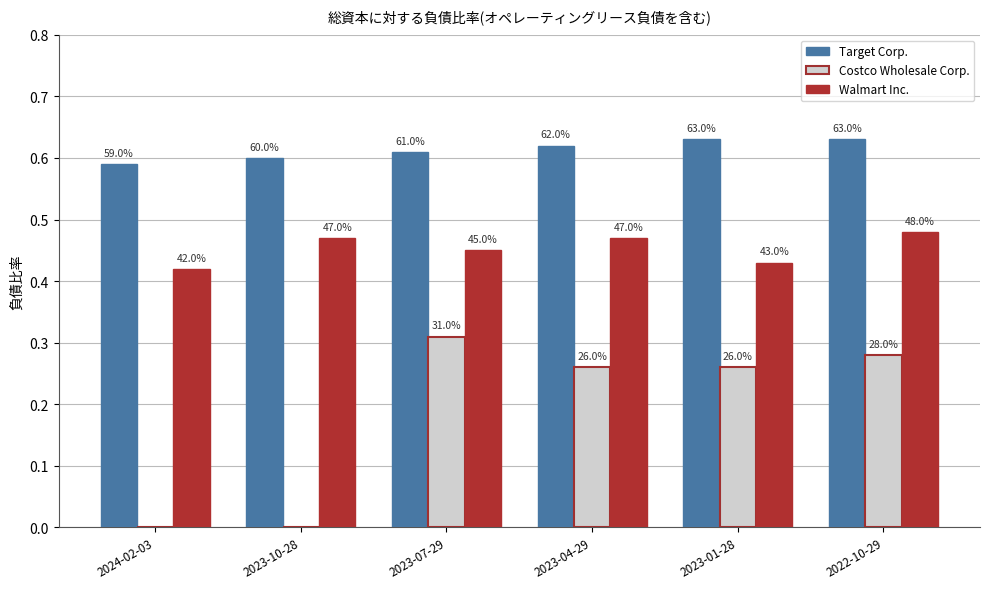

What position from the left is 2023-07-29?

3